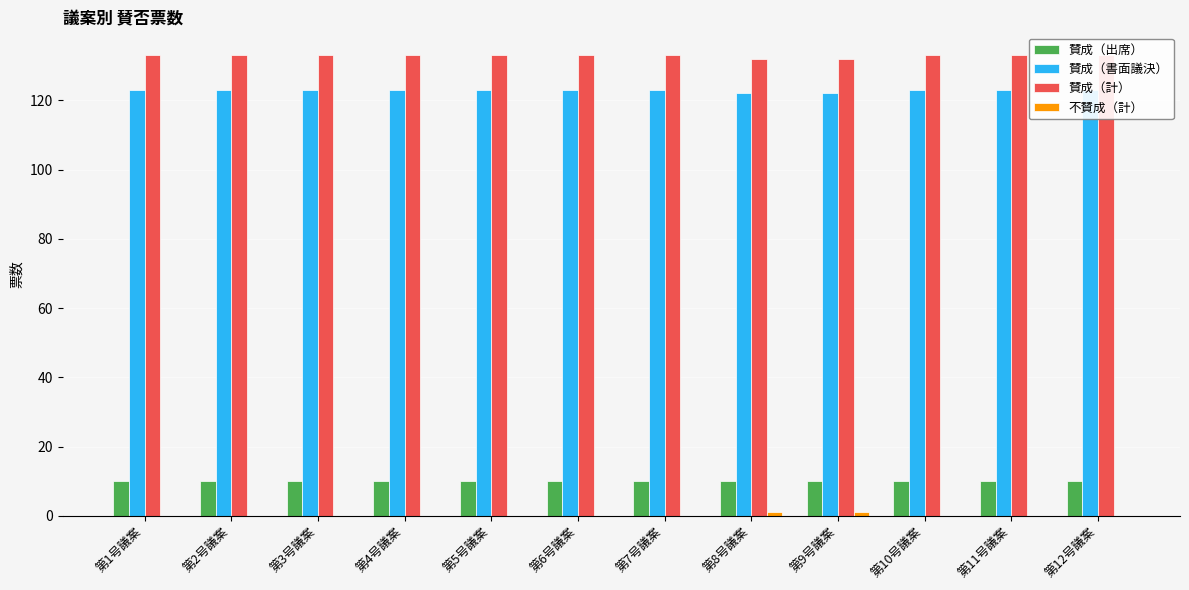

Which series changed the most between 第8号議案 and 第12号議案?

賛成（書面議決）